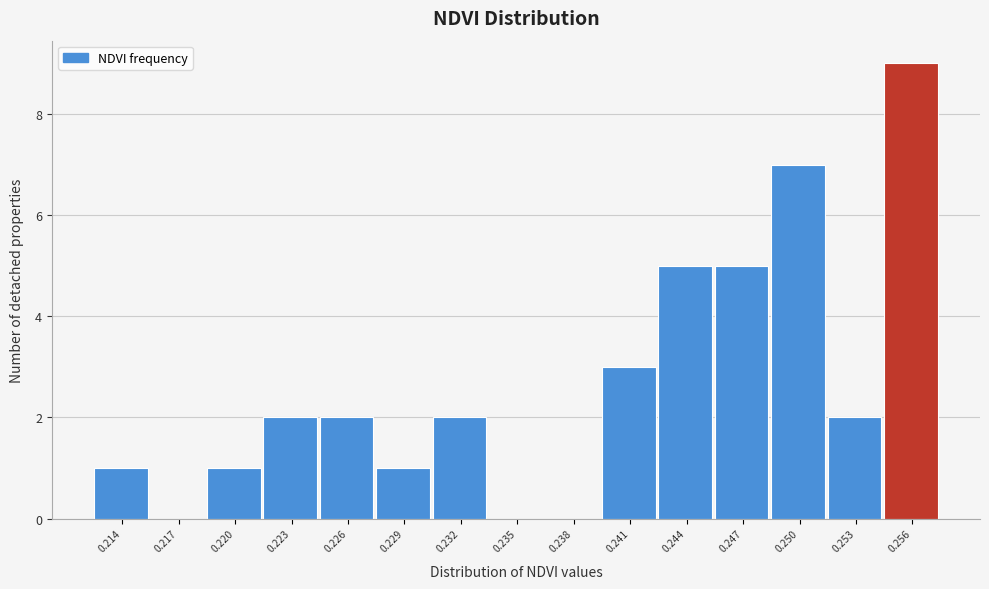

Reading right to left, extract all data points from this chart.

0.256=9	0.253=2	0.250=7	0.247=5	0.244=5	0.241=3	0.238=0	0.235=0	0.232=2	0.229=1	0.226=2	0.223=2	0.220=1	0.217=0	0.214=1